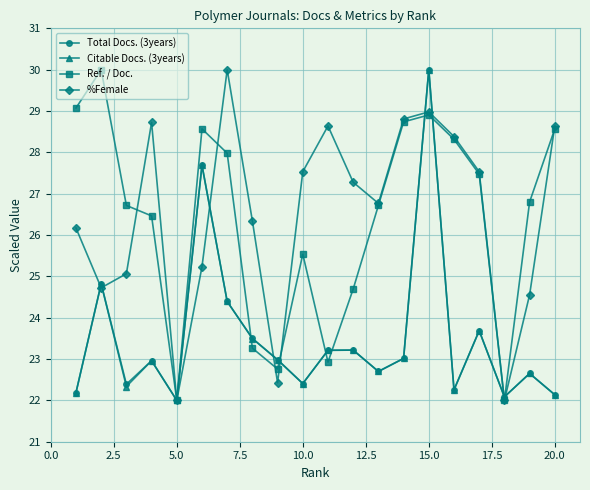

How many lines are shown in the chart?

4